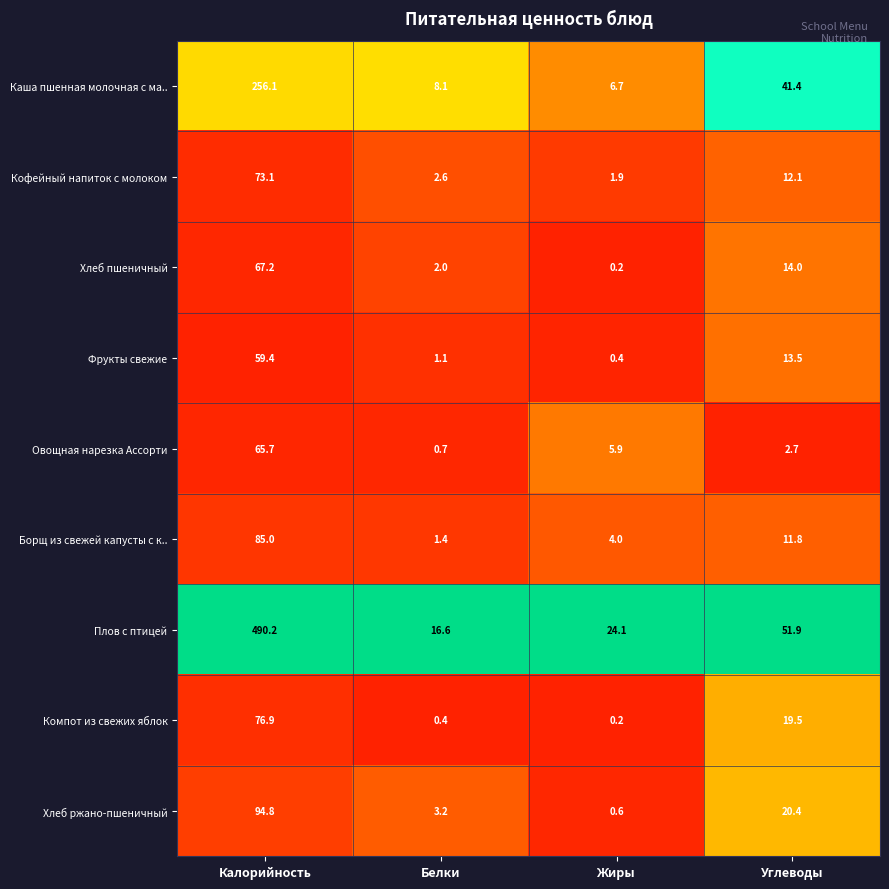

What is the difference between the maximum and minimum values in the Овощная нарезка Ассорти series?

65.0